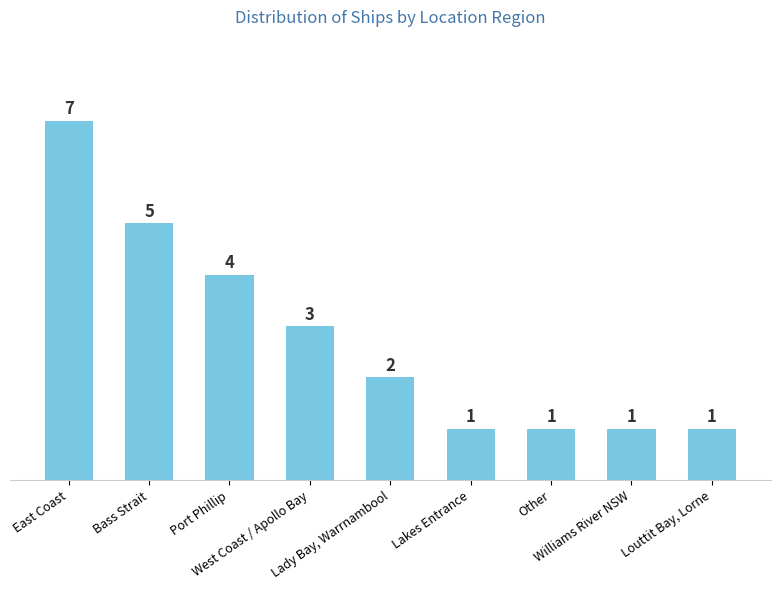

What is the maximum value shown in the chart?

7